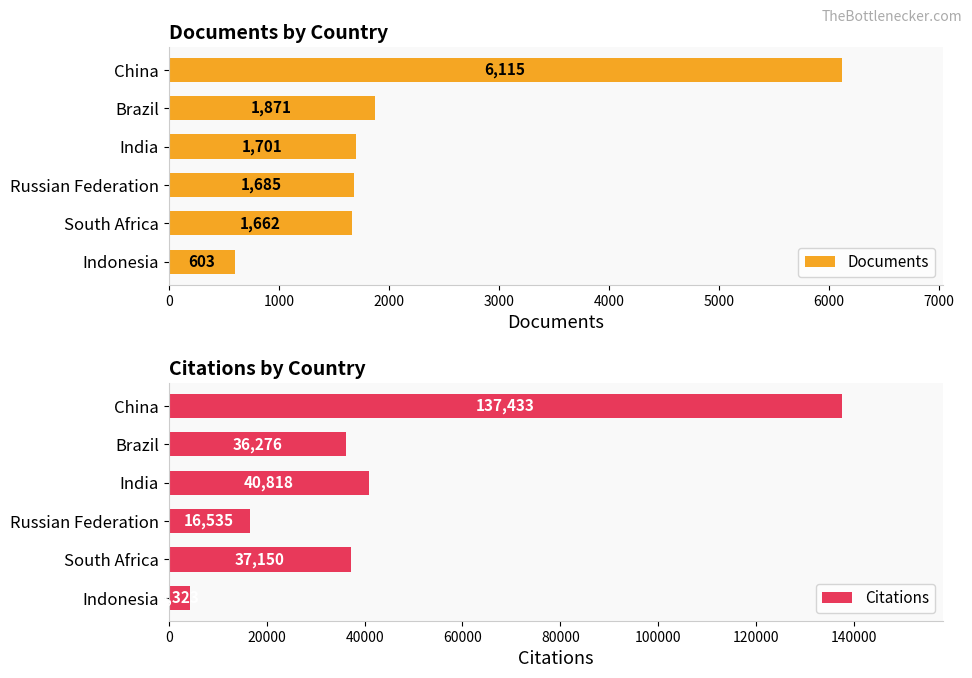

List the labels in order of Documents value, largest first.

China, Brazil, India, Russian Federation, South Africa, Indonesia